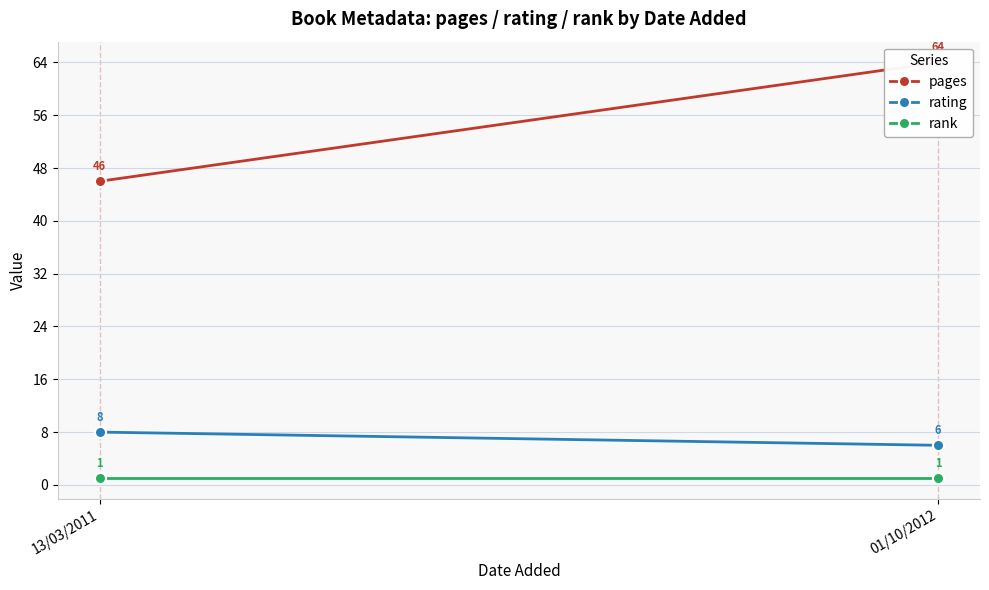

Which series has the largest total across all categories?

pages